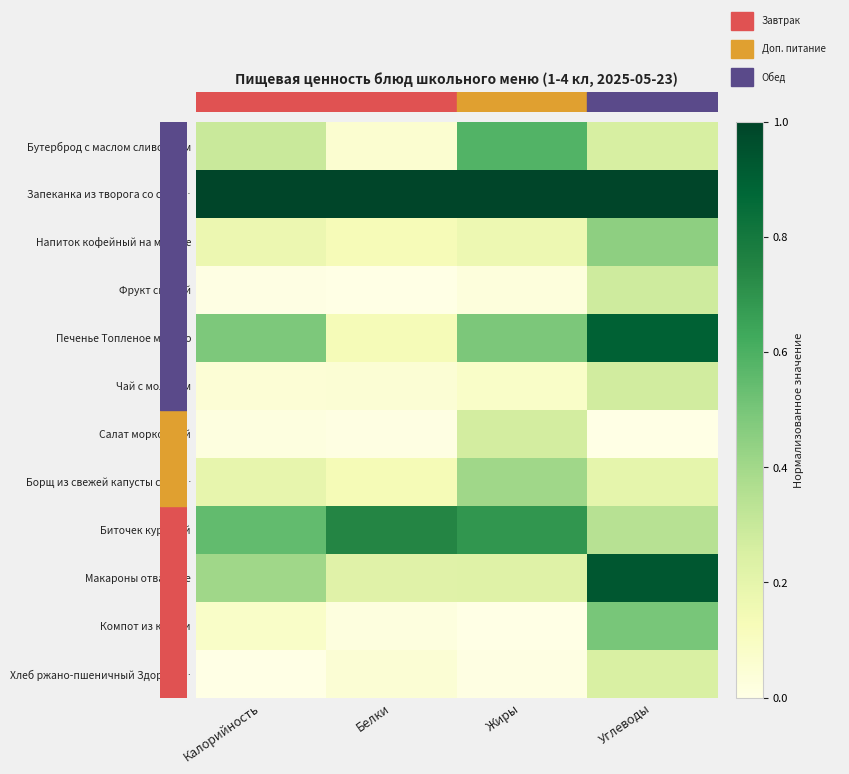

Which series has the widest spread of values?

Печенье Топленое молоко